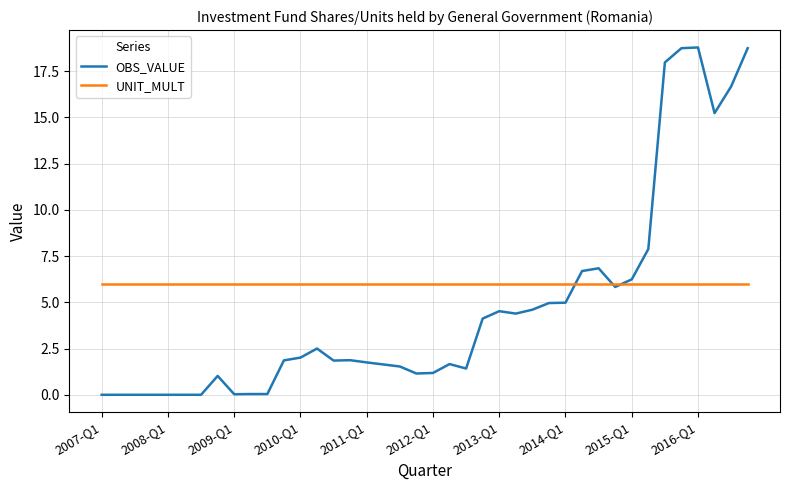

List the series in order of their overall mean, highest first.

UNIT_MULT, OBS_VALUE